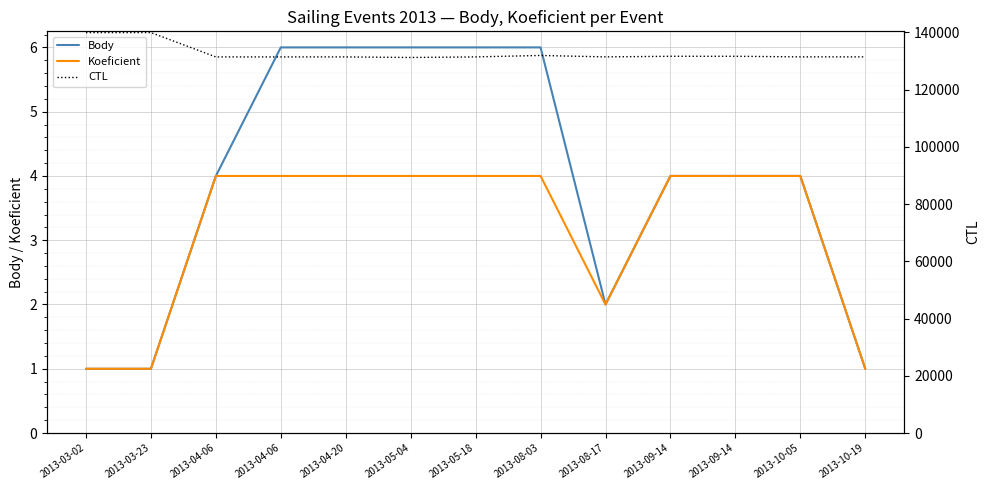

How many values in the Body series exceed 4?

5